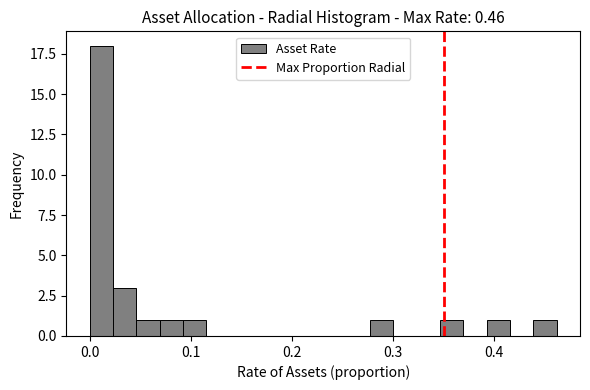

Around what value on the x-axis is the tallest bar? Give the approximate position of its centre, as read against the axis.

0.01